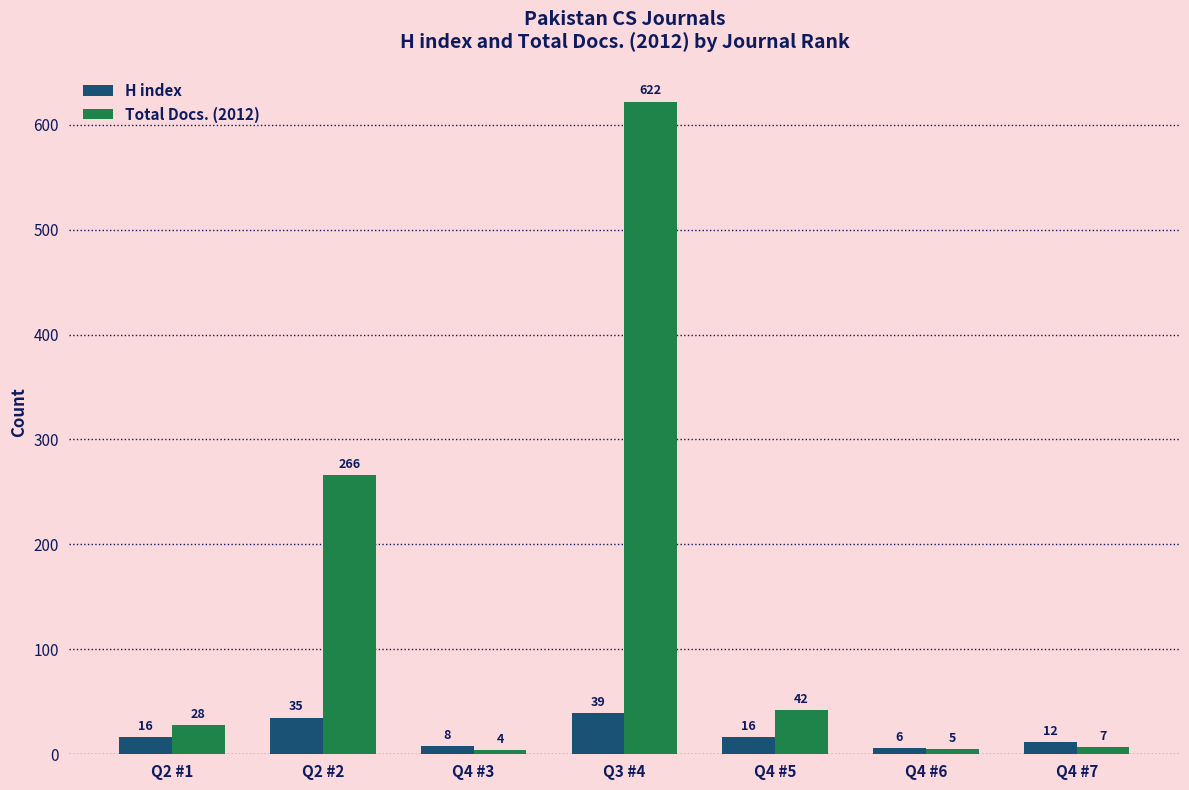

Are the bars horizontal?

No